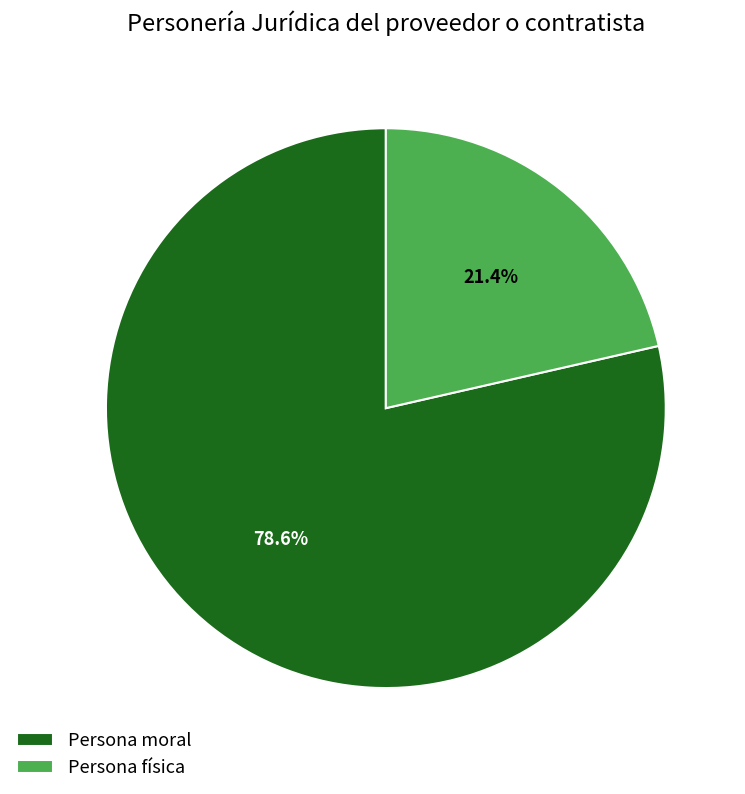

How many segments does this pie chart have?

2